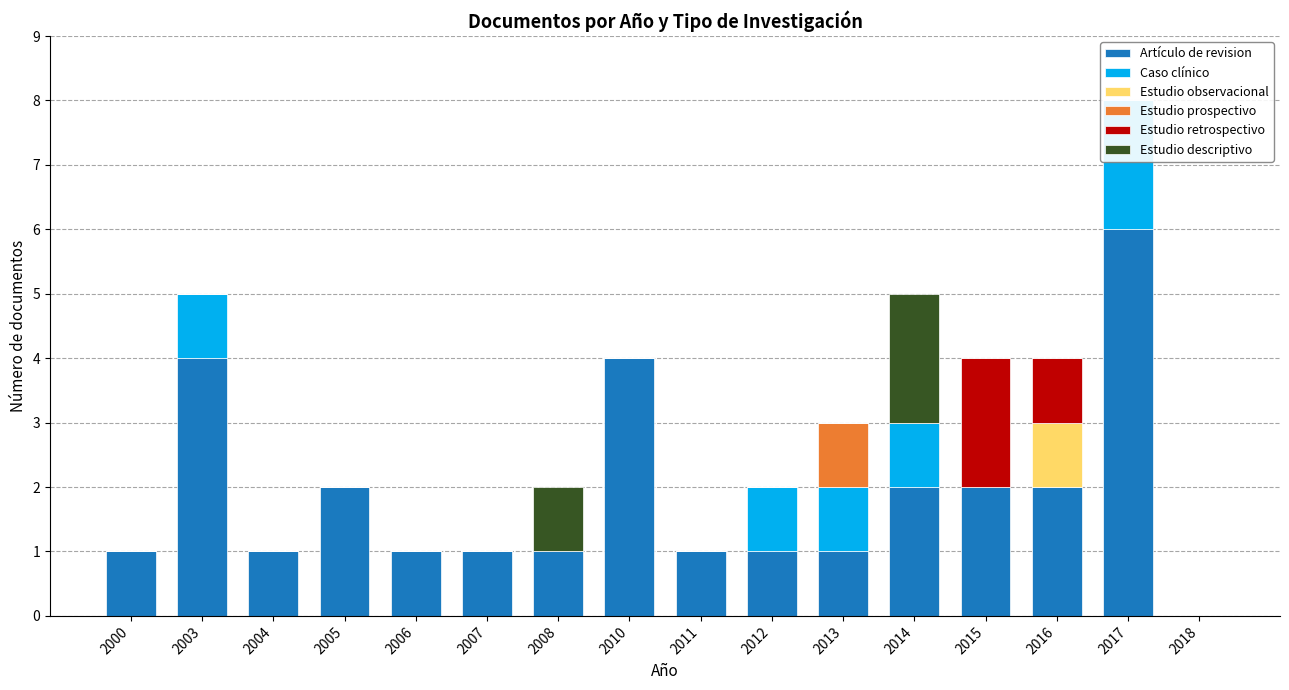

What is the average value of the Artículo de revision series?

2